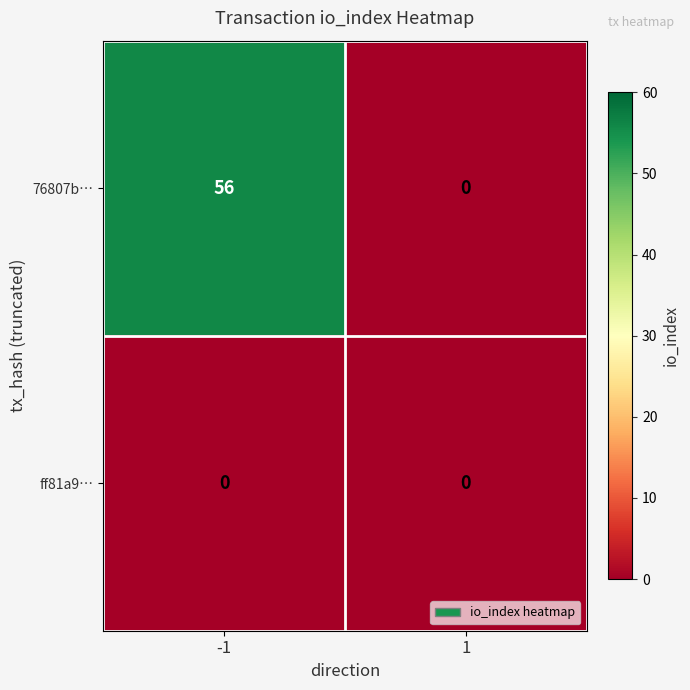

Rank the series by their average value, from highest to lowest.

76807b…, ff81a9…